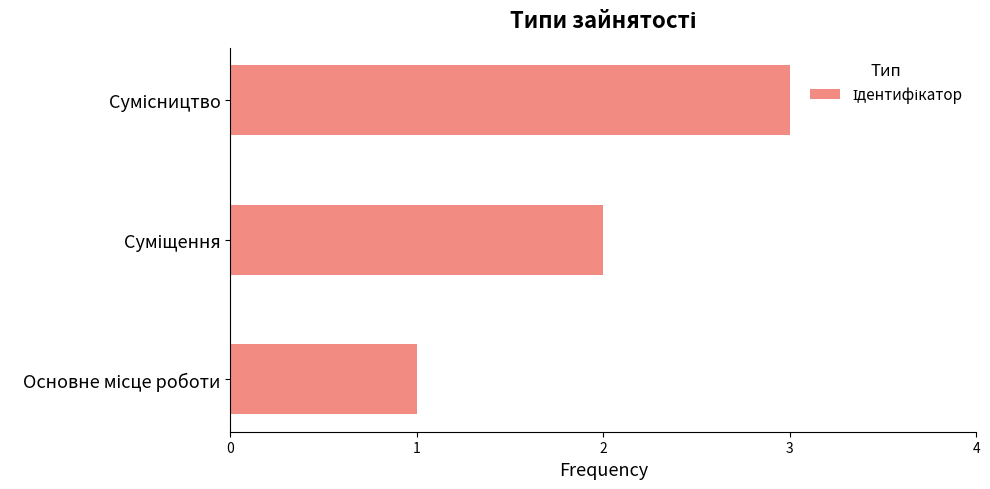

What is the maximum value shown in the chart?

3